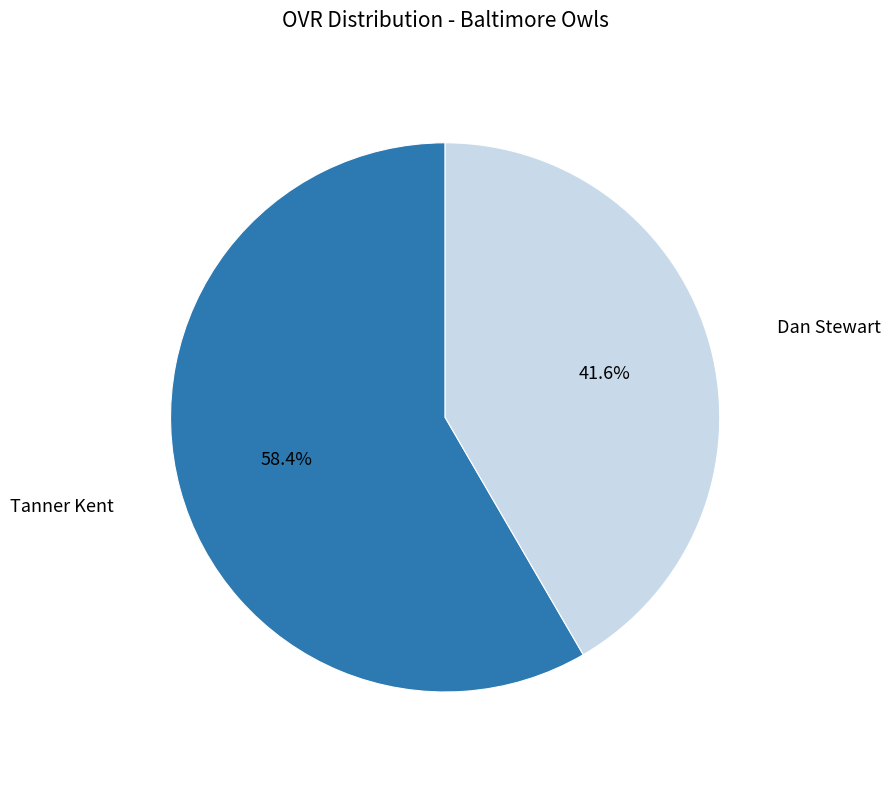

Count the number of slices in the pie.

2